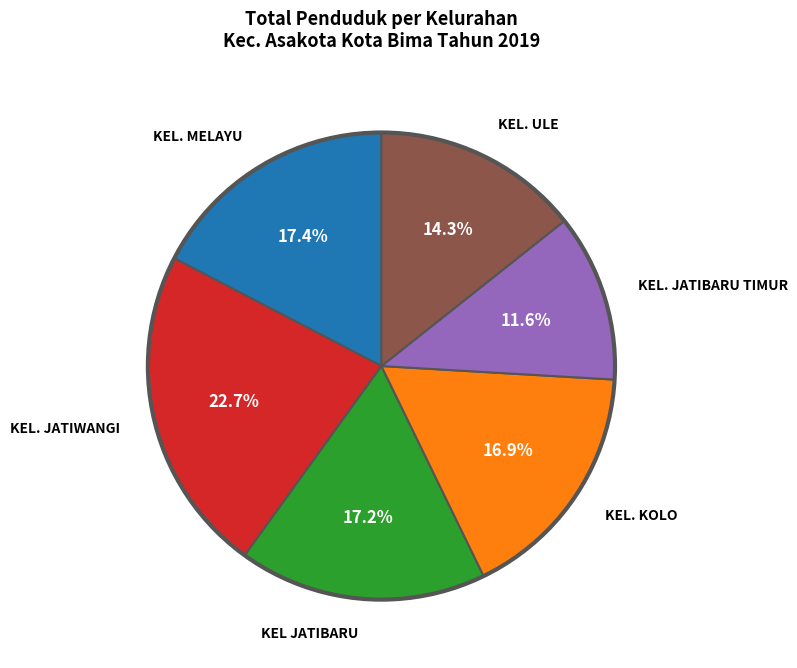

Is there any slice that represents more than half of the pie?

No